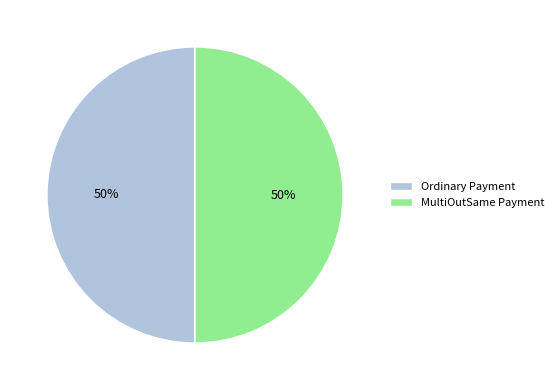

Do MultiOutSame Payment and Ordinary Payment together represent more than half of the pie?

Yes